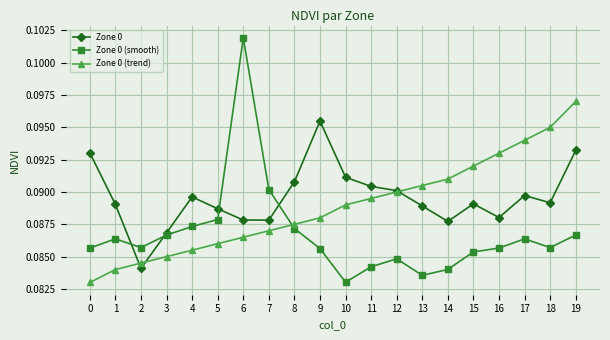

At which category does Zone 0 (smooth) reach its first local peak?

1